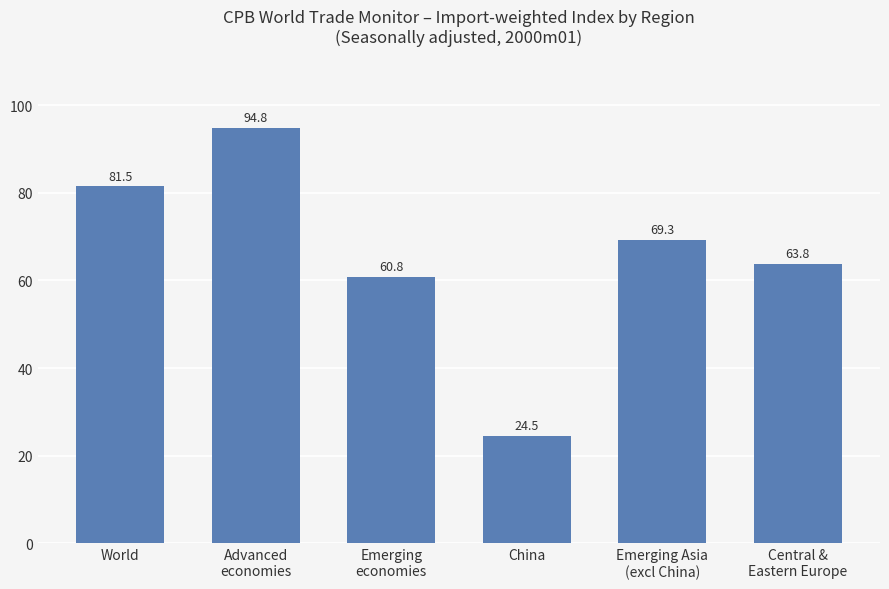

Rank the categories by value from highest to lowest.

Advanced
economies, World, Emerging Asia
(excl China), Central &
Eastern Europe, Emerging
economies, China